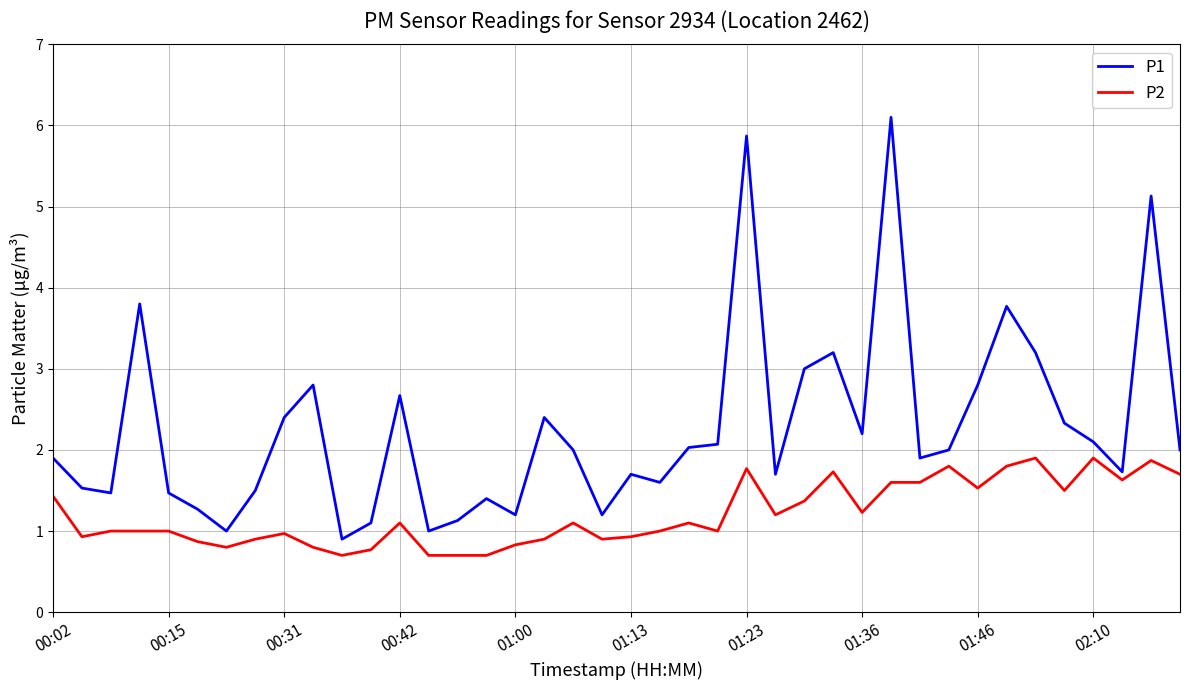

Which series has the largest total across all categories?

P1